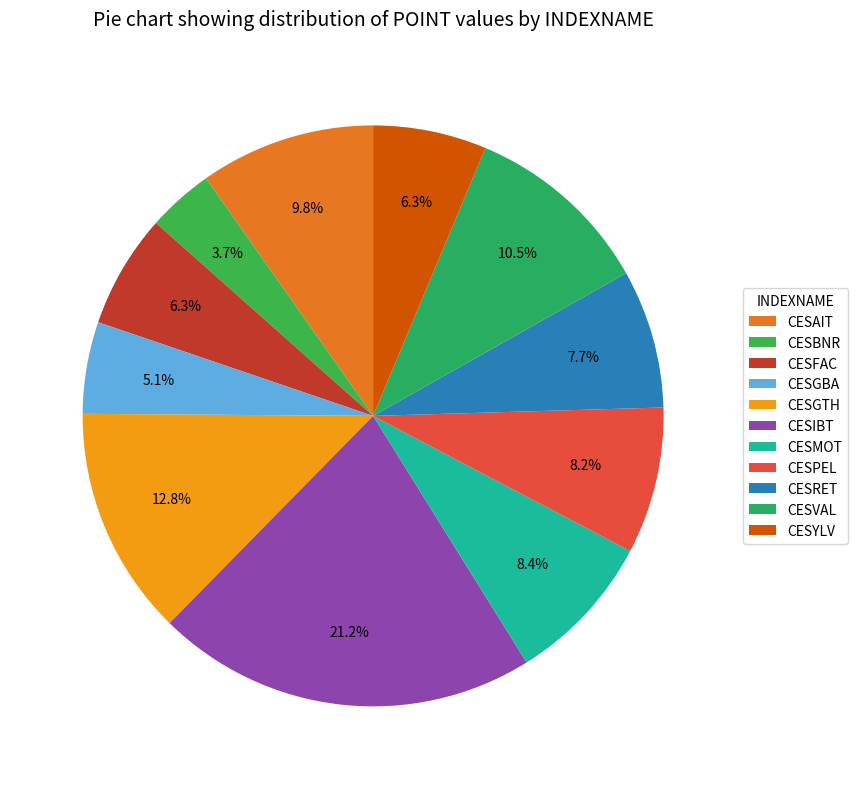

To the nearest percent, what portion does CESRET represent?

8%